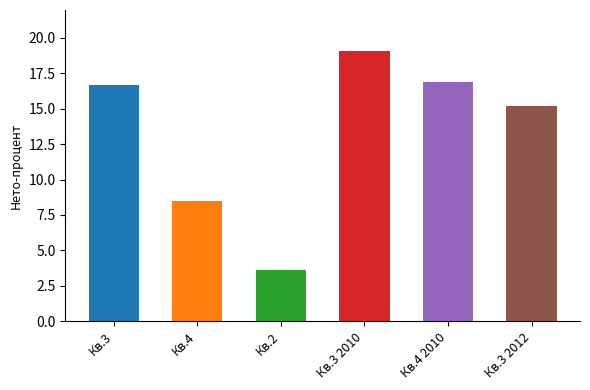

The chart shows a value of 15.2 at Кв.3 2012. True or false?

True